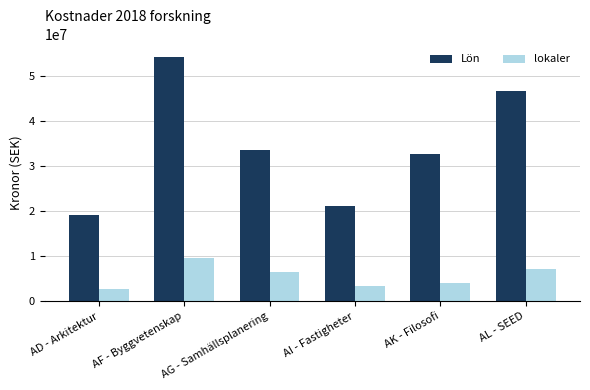

What is the sum of the lokaler values at AD - Arkitektur and AF - Byggvetenskap?

12193819.2